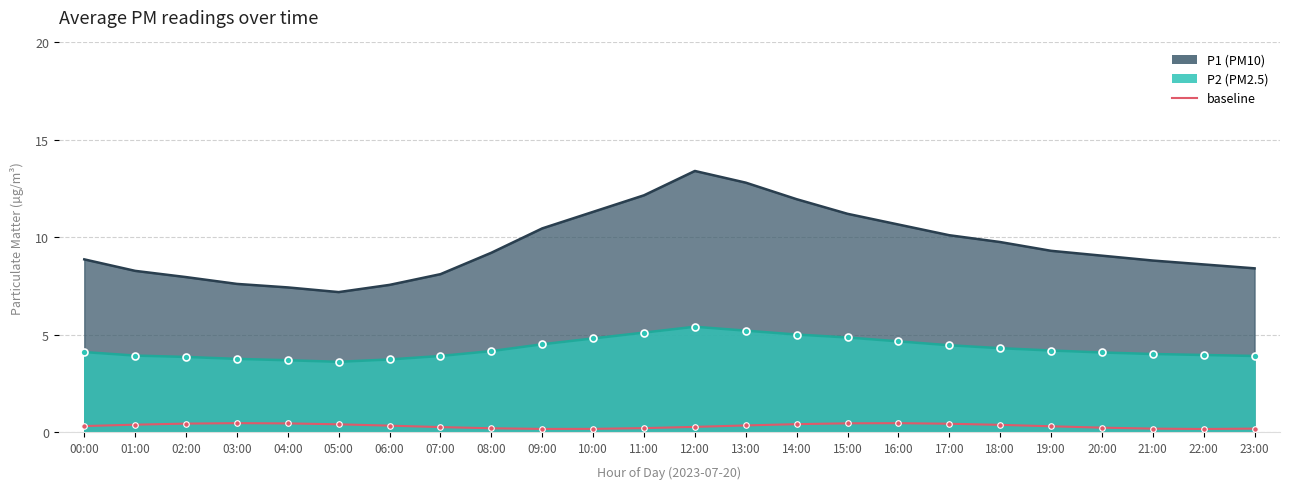

Where is the data nearest to the value 0?

22:00